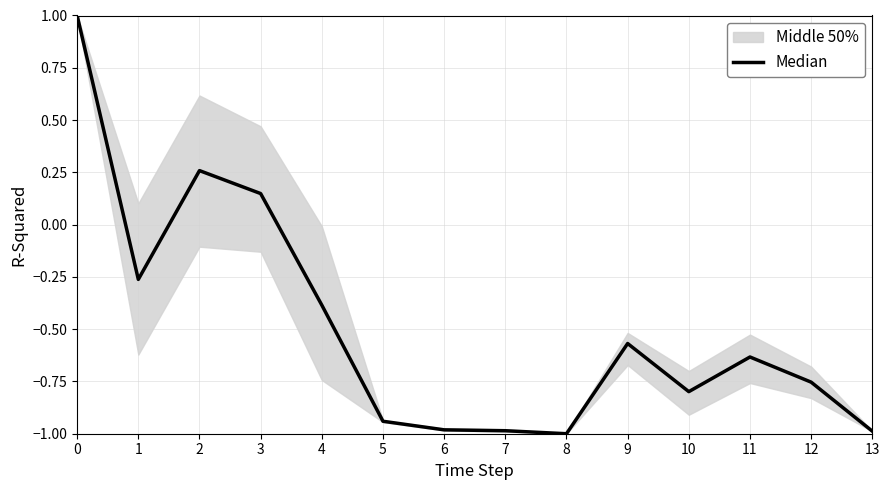

What is the change in value from 4 to 6?

-0.6